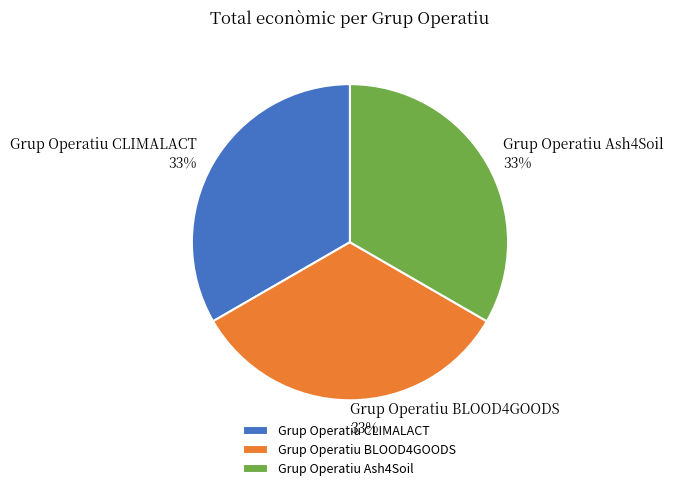

Approximately how many times larger is the value at Grup Operatiu Ash4Soil compared to Grup Operatiu BLOOD4GOODS?

1.0